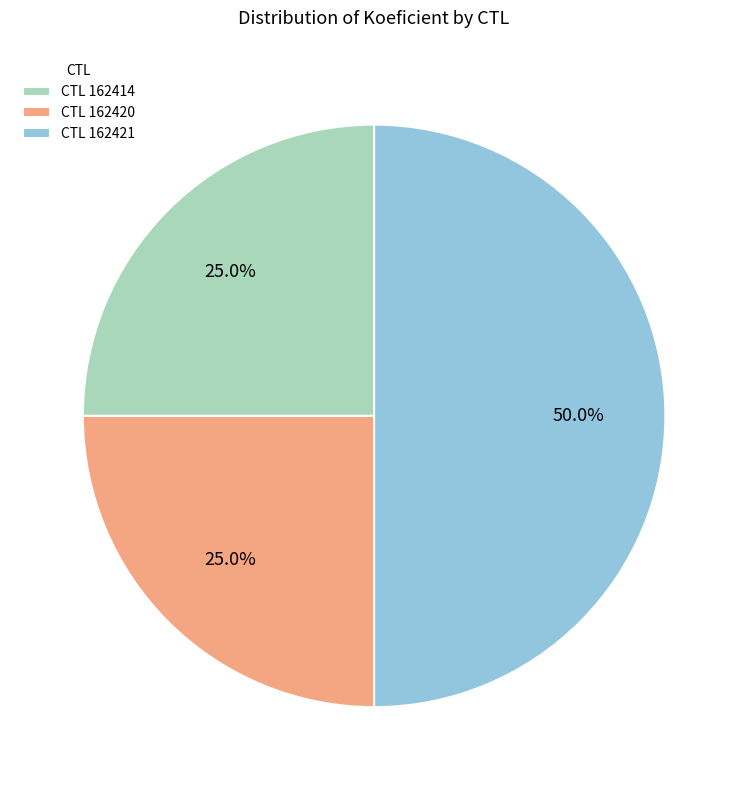

Which slice is the largest?

CTL 162421